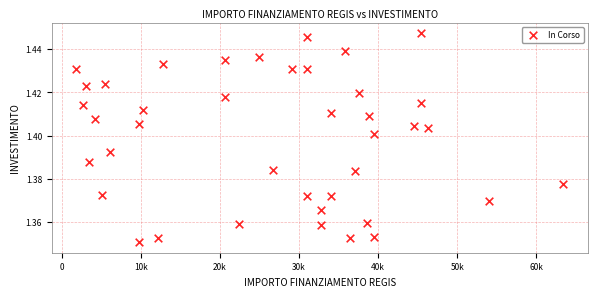

What is the range of X values (max minus min)?

61597.0